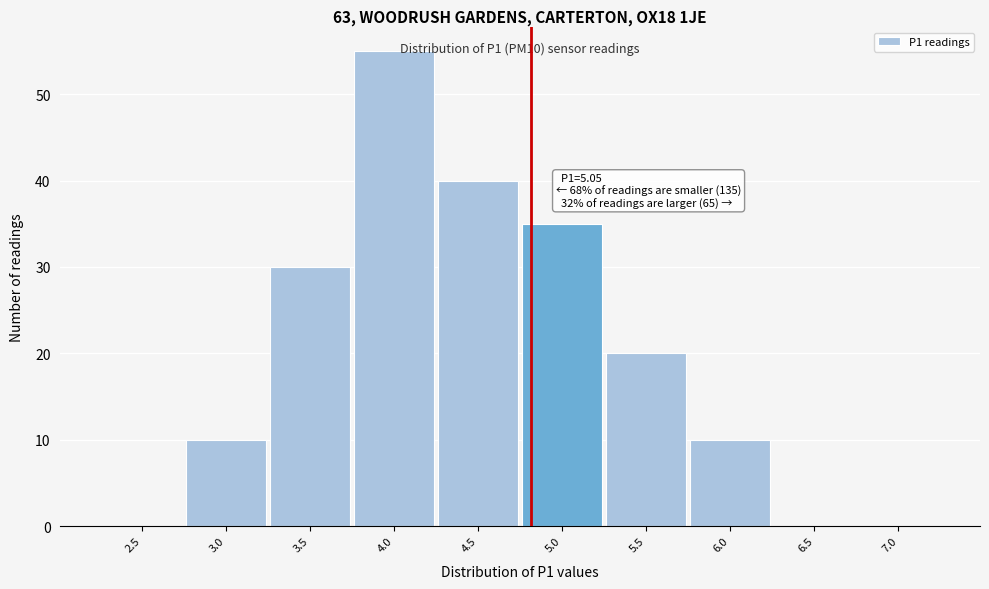

Reading left to right, list all the values displayed in this chart.

2.5=0	3.0=10	3.5=30	4.0=55	4.5=40	5.0=35	5.5=20	6.0=10	6.5=0	7.0=0